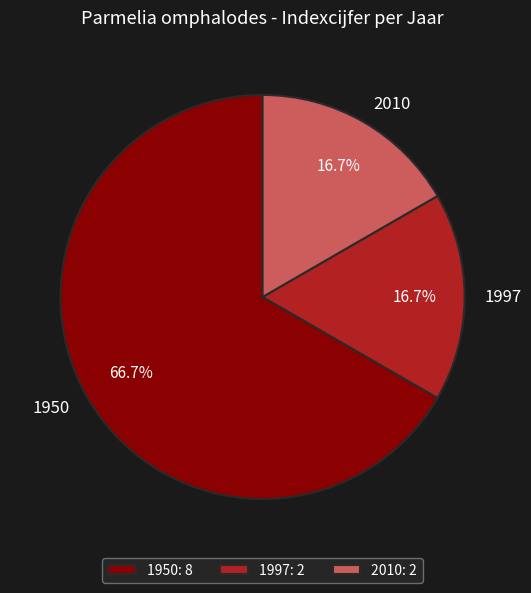

To the nearest percent, what is the average slice percentage?

33%